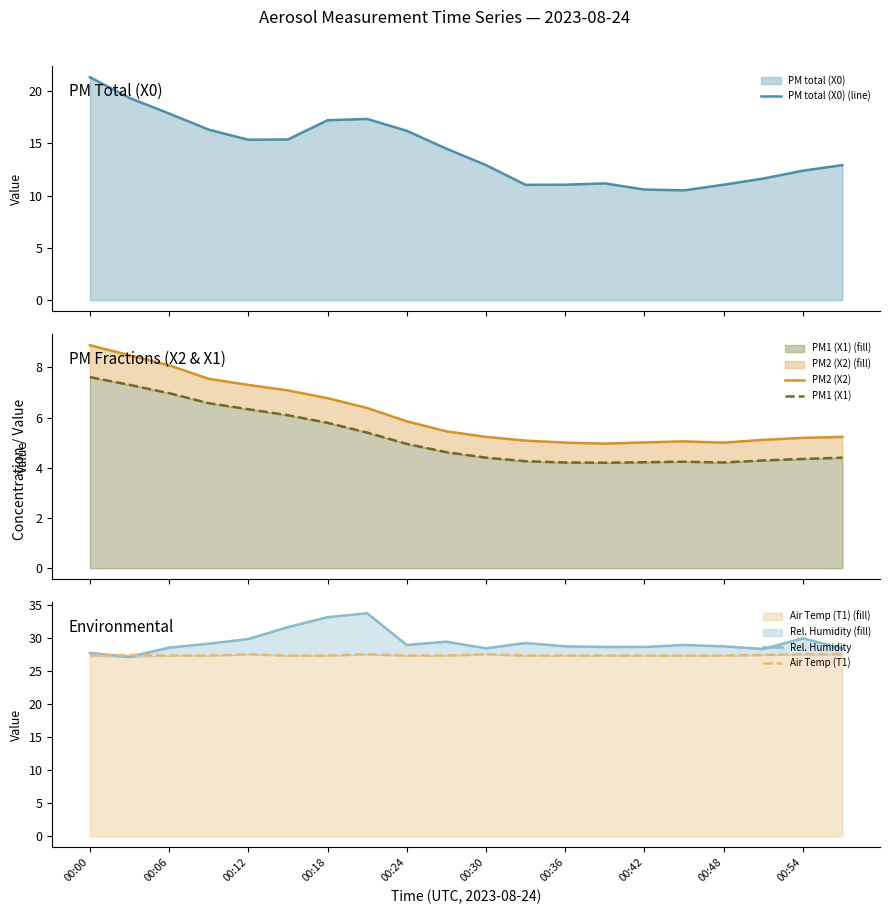

How many lines are shown in the chart?

5